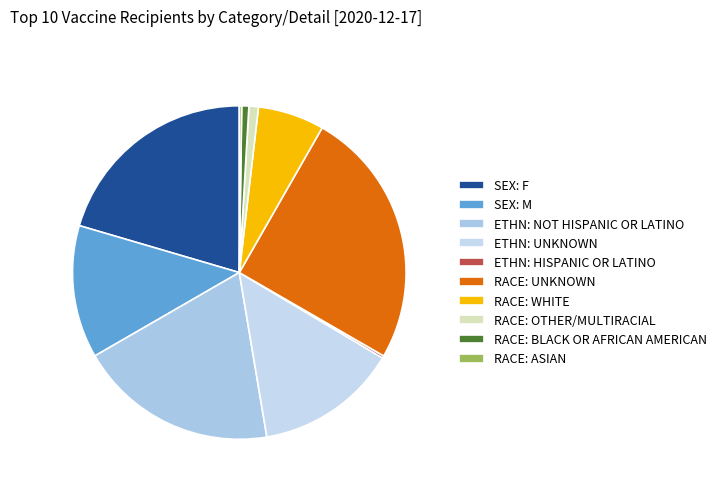

What is the change in value from RACE: UNKNOWN to RACE: OTHER/MULTIRACIAL?

-72.4